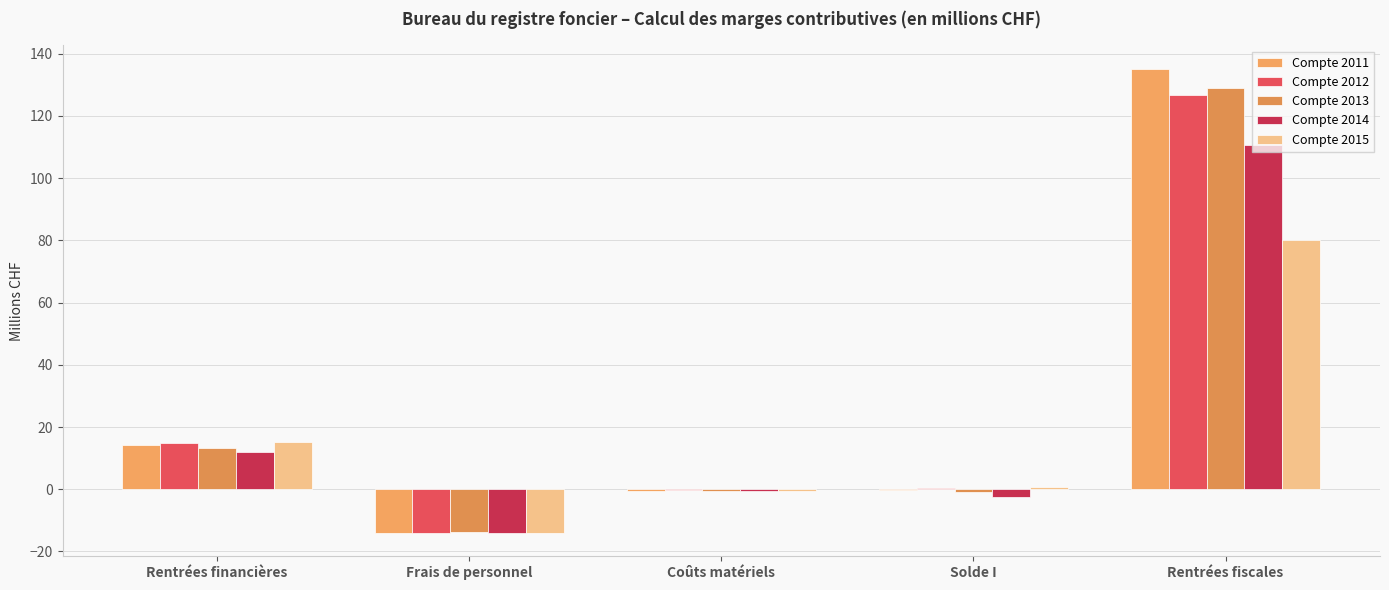

What is the total value across all series at Solde I?

-2.9